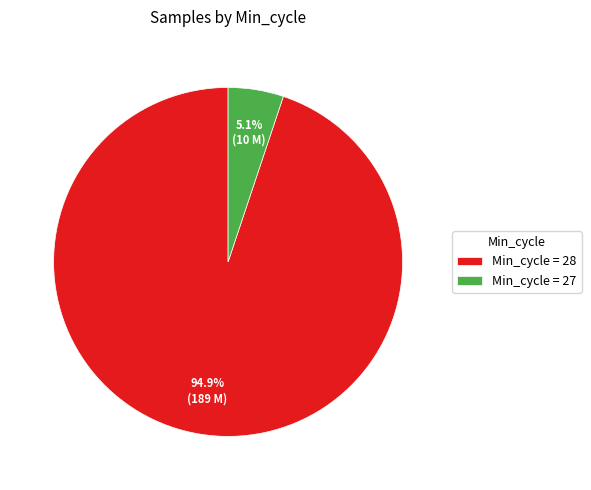

Between Min_cycle = 28 and Min_cycle = 27, which is larger?

Min_cycle = 28